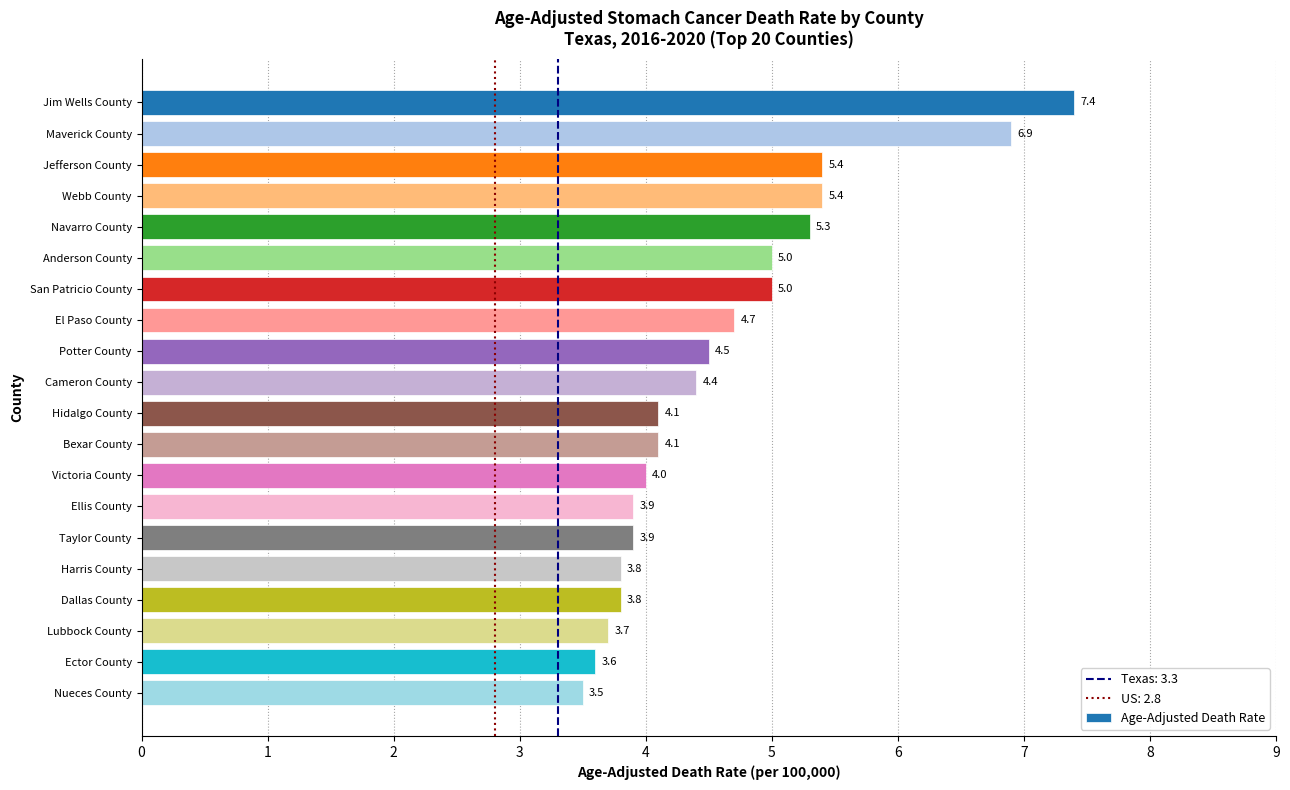

The chart shows a value of 6.2 at Nueces County. True or false?

False